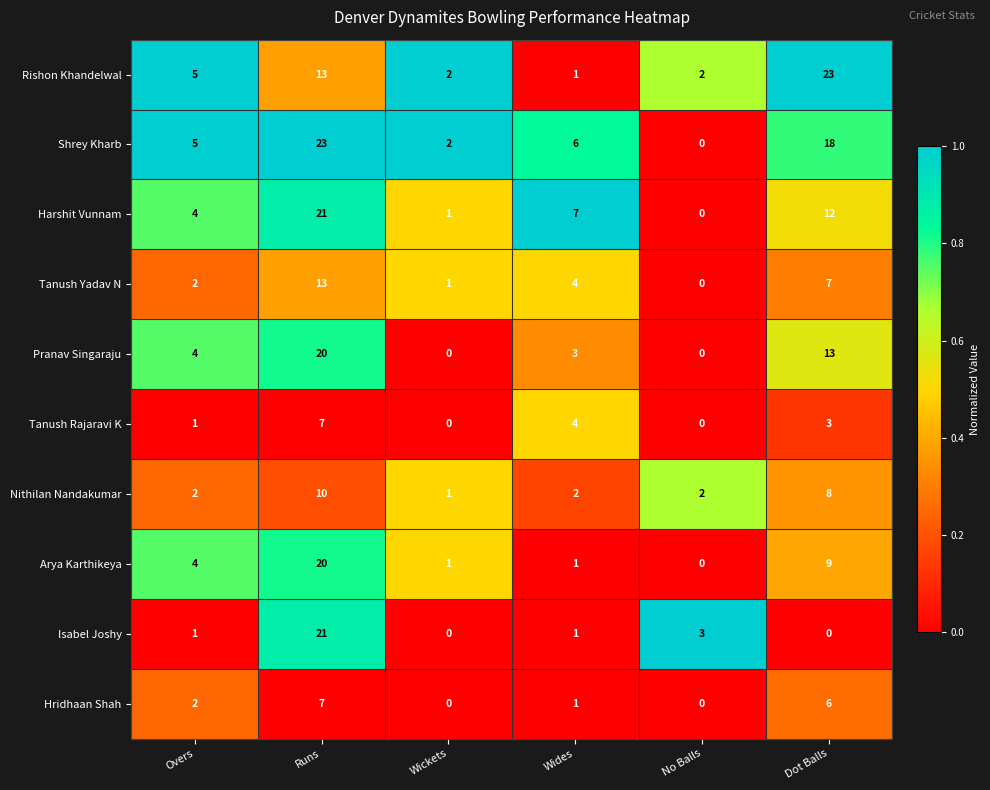

Which series has the largest range (max minus min)?

Shrey Kharb